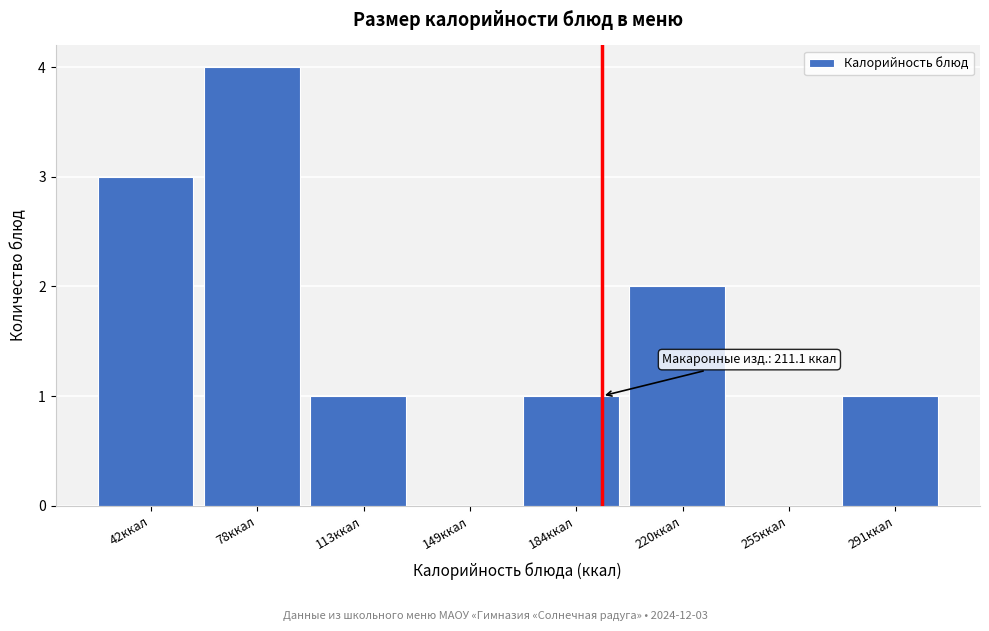

Reading left to right, list all the values displayed in this chart.

42ккал=3	78ккал=4	113ккал=1	149ккал=0	184ккал=1	220ккал=2	255ккал=0	291ккал=1